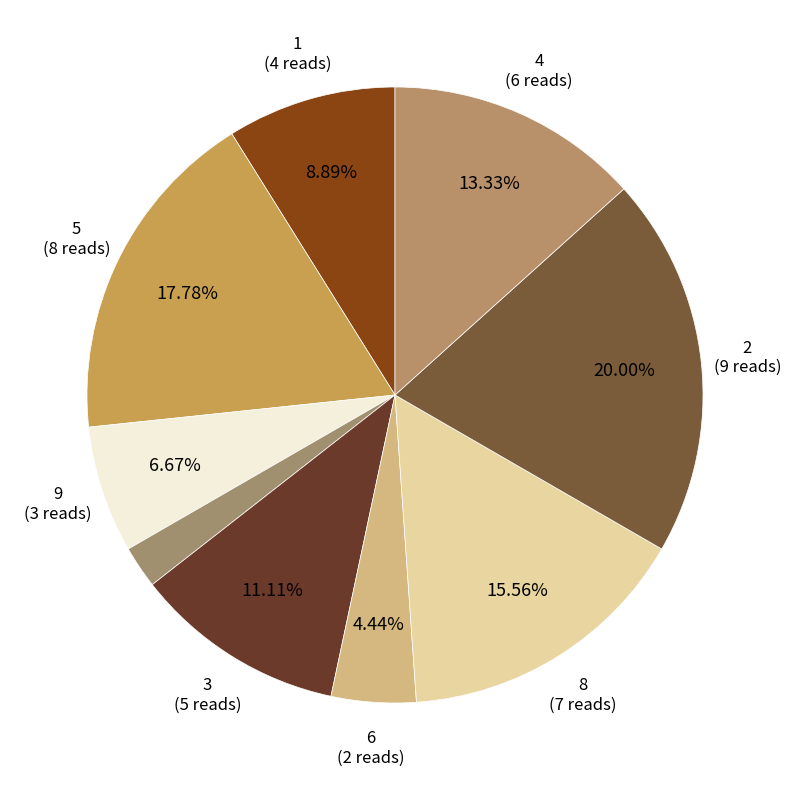

How many slices are in this pie chart?

9